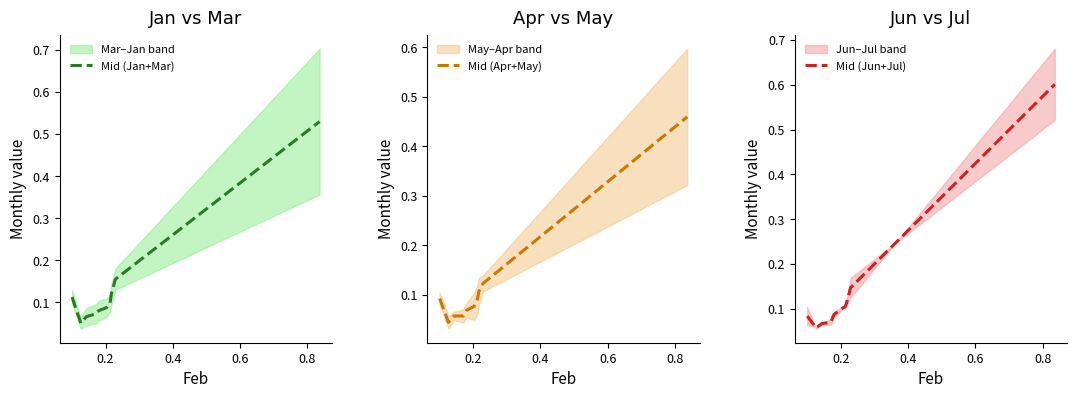

What is the highest value of the Mid (Jun+Jul) series?

0.6